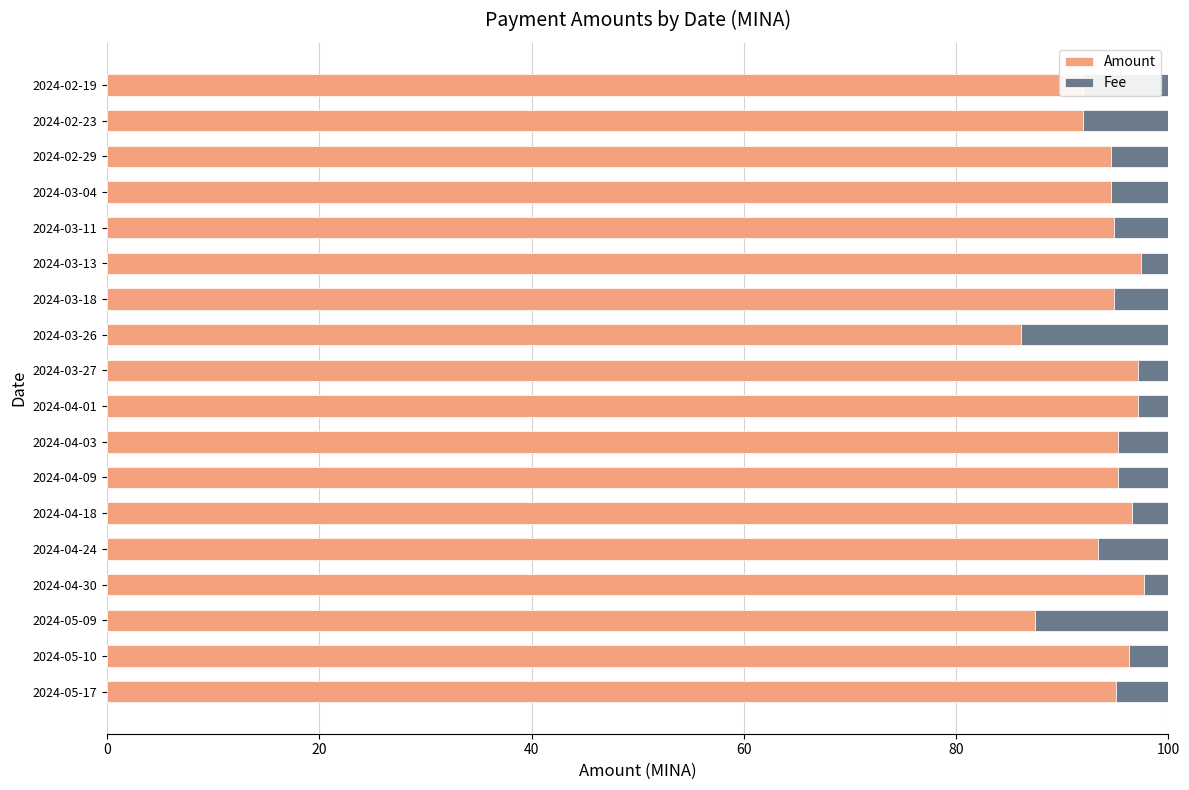

What is the total value across all series at 2024-04-03?

100.0